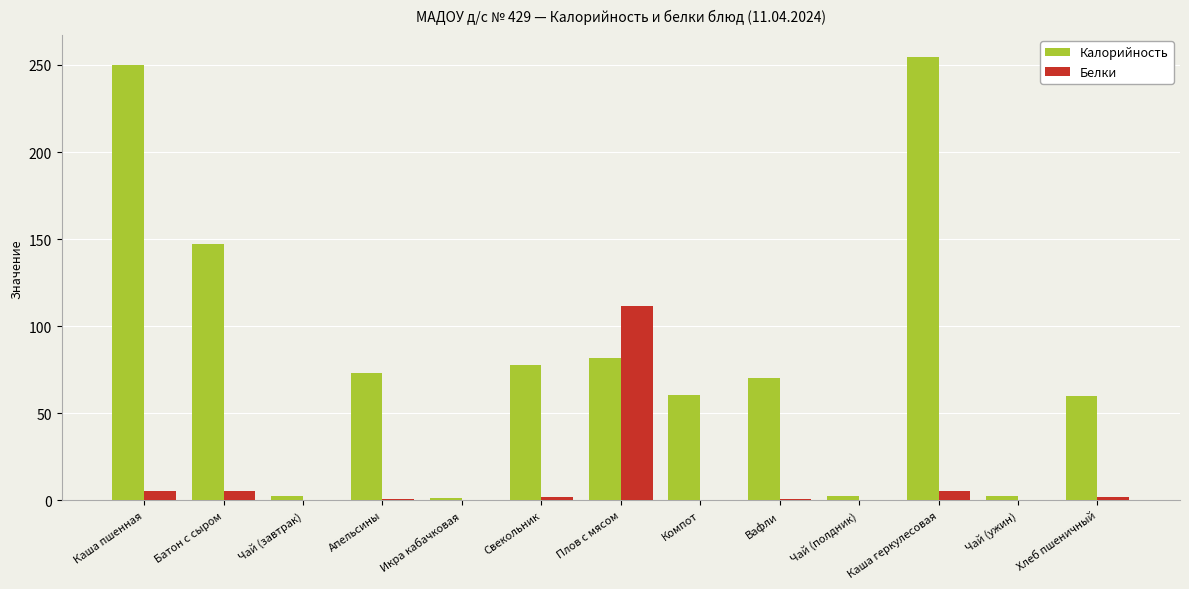

What is the sum of all Калорийность values?

1084.4